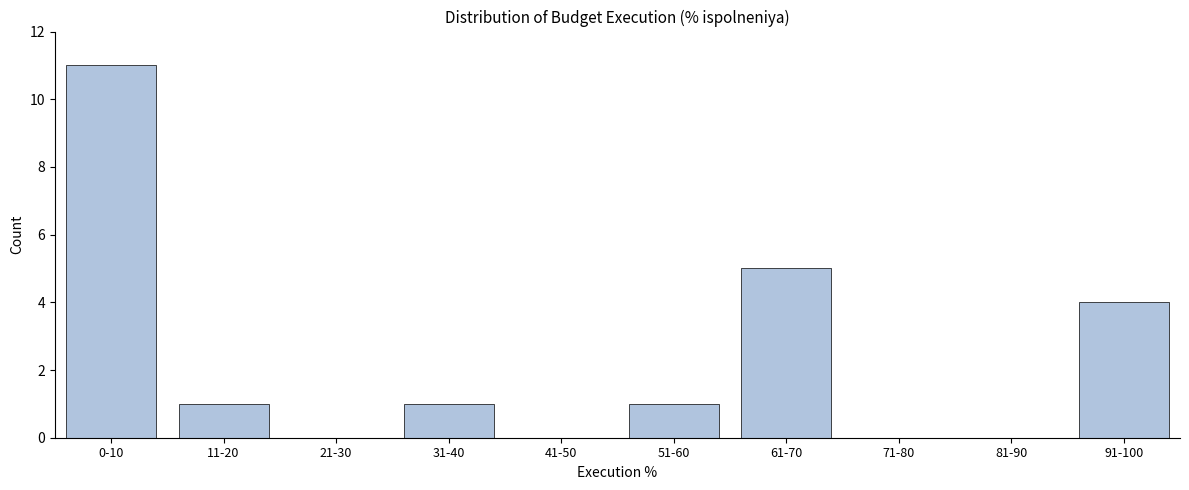

Reading left to right, what are all the values shown in this chart?

0-10=11	11-20=1	21-30=0	31-40=1	41-50=0	51-60=1	61-70=5	71-80=0	81-90=0	91-100=4